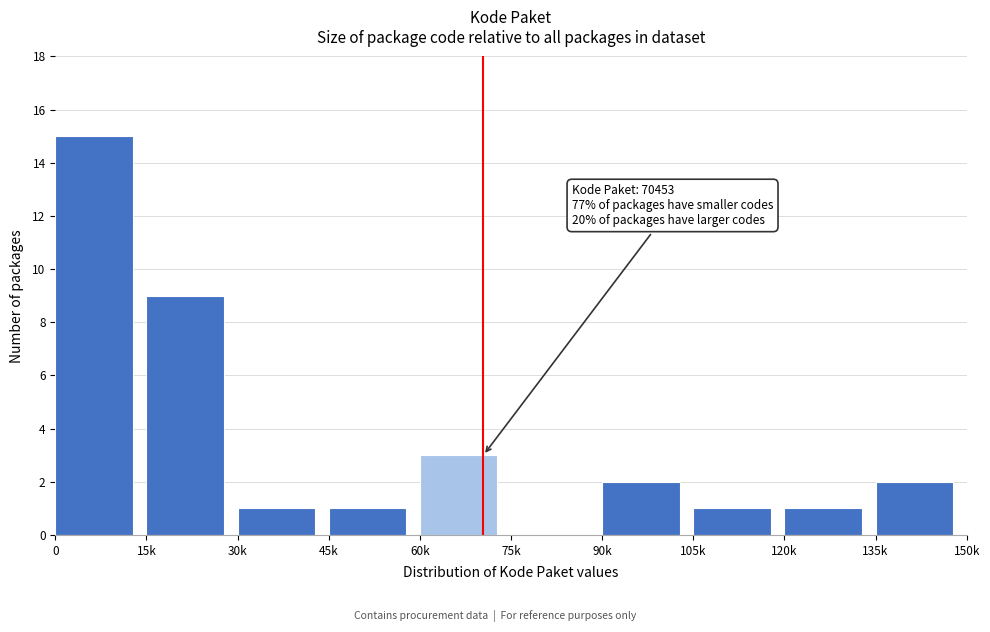

Reading left to right, transcribe all the data shown in this chart.

0=15	15k=9	30k=1	45k=1	60k=3	75k=0	90k=2	105k=1	120k=1	135k=2